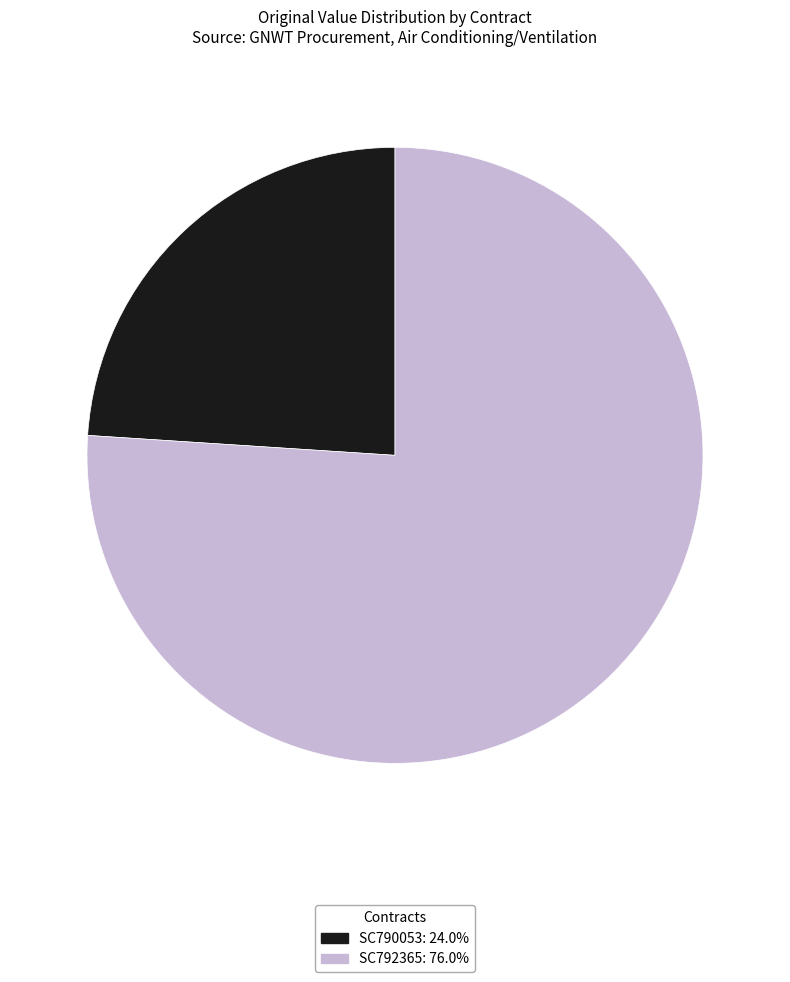

What is the smallest slice in the pie chart?

SC790053